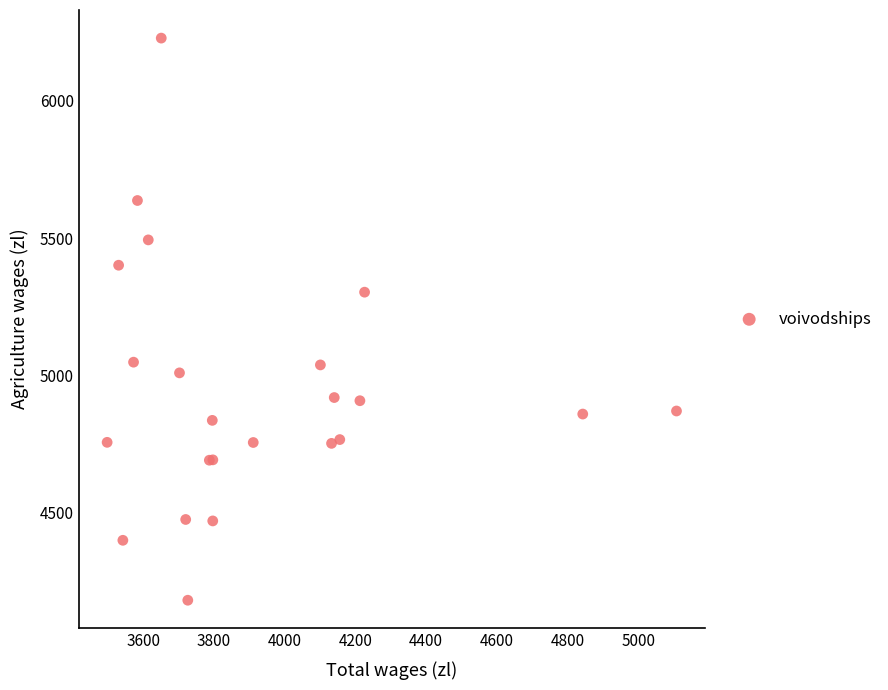

What Y value in the scatter plot is closest to 5204?

5302.9